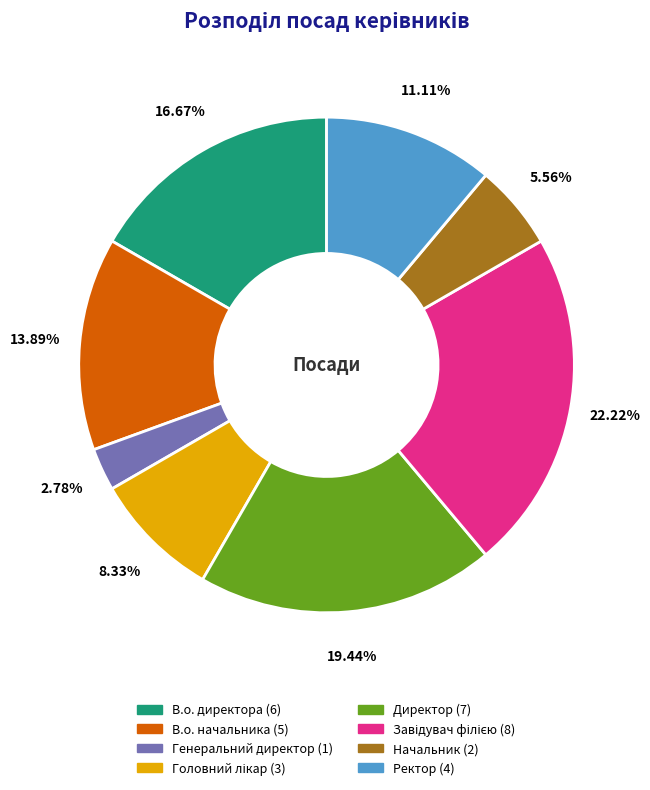

Do Ректор and В.о. начальника together represent more than half of the pie?

No